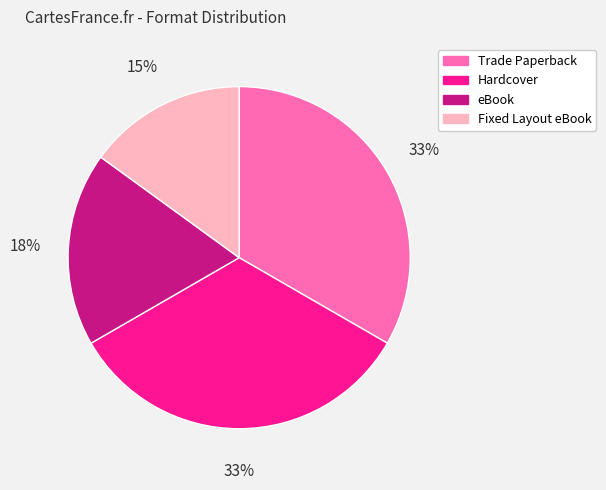

How many segments does this pie chart have?

4